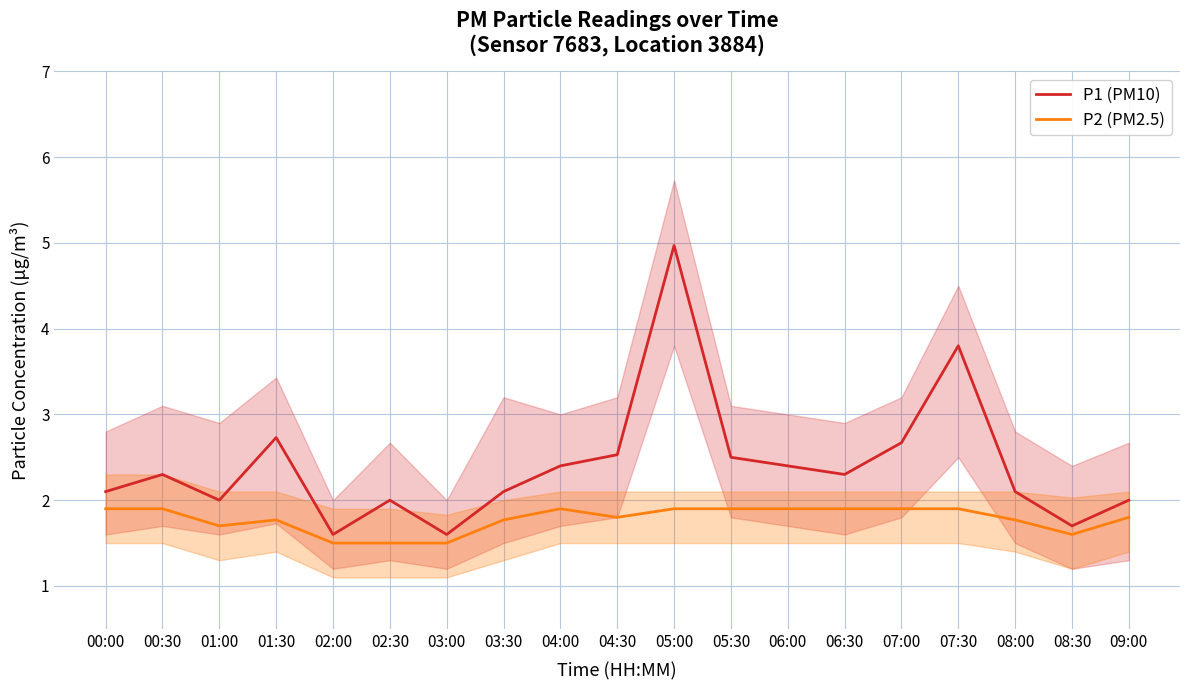

List the labels in order of P2 (PM2.5) value, largest first.

00:00, 00:30, 04:00, 05:00, 05:30, 06:00, 06:30, 07:00, 07:30, 04:30, 09:00, 01:30, 03:30, 08:00, 01:00, 08:30, 02:00, 02:30, 03:00